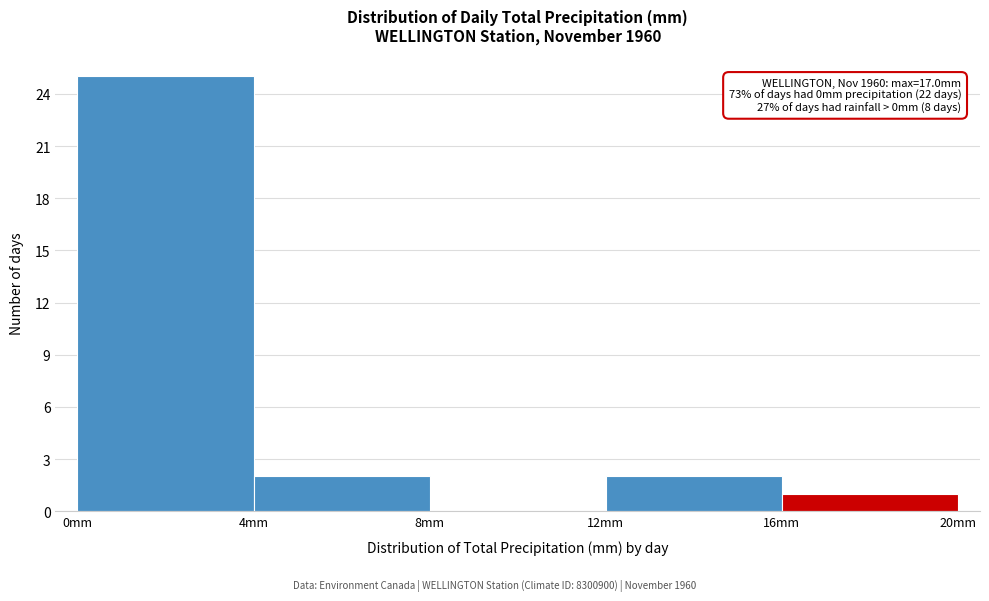

Which range on the x-axis has the tallest bar?

0 to 4